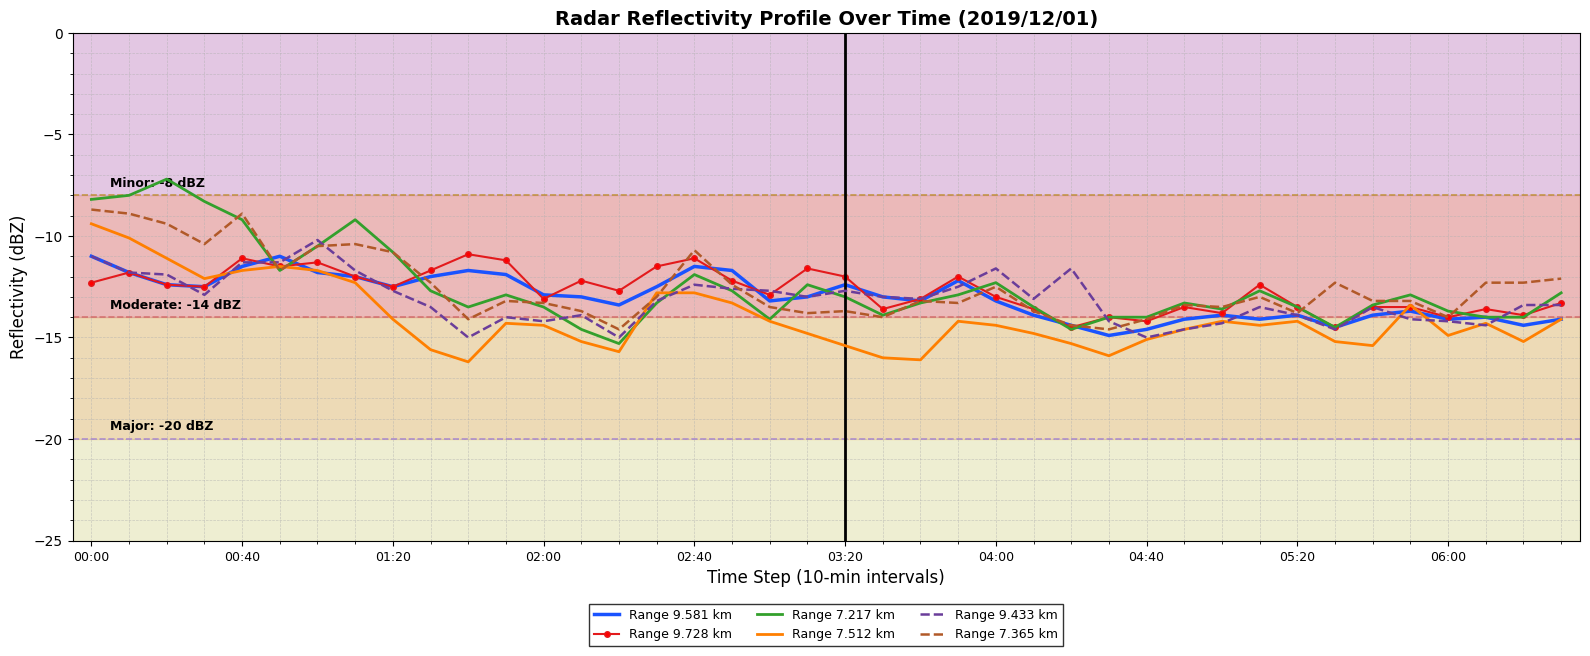

What is the lowest value of the Range 9.433 km series?

-15.0